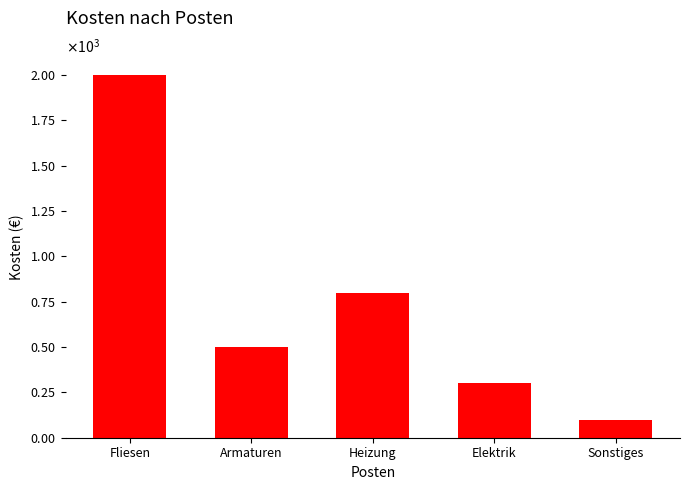

Are the bars horizontal?

No